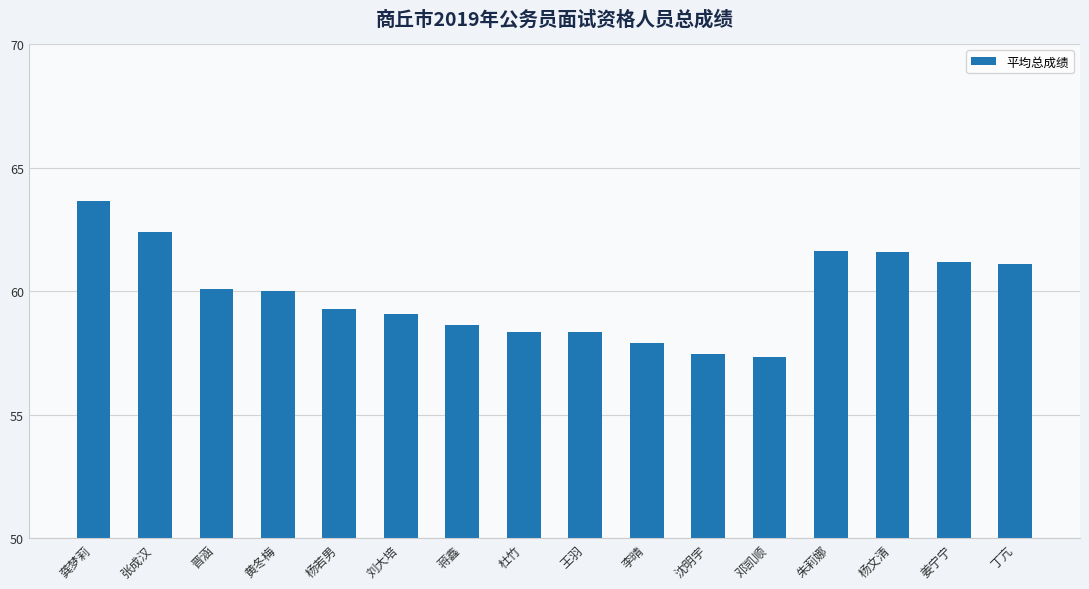

Between 杨若男 and 邓凯顺, which is larger?

杨若男